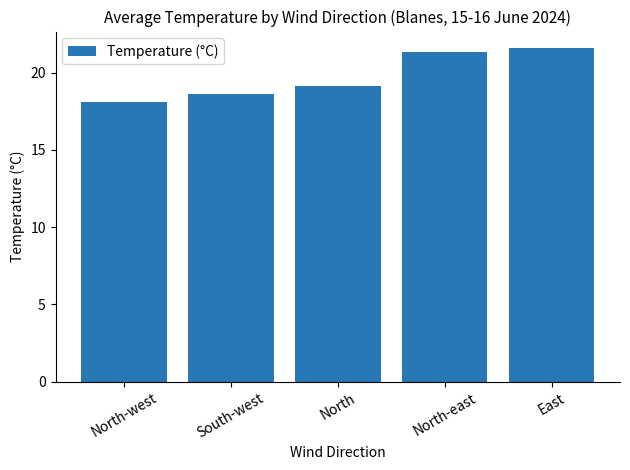

Which has a higher value, North-east or North?

North-east